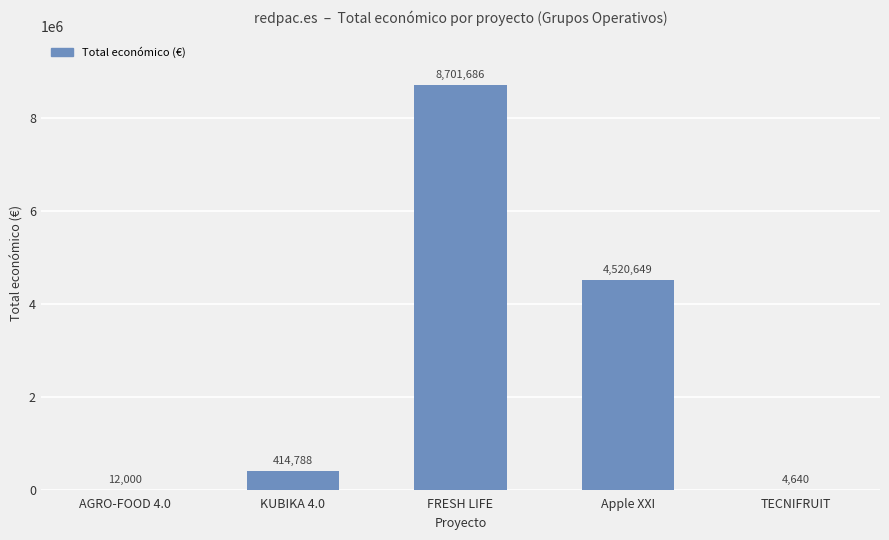

Reading left to right, extract all data points from this chart.

AGRO-FOOD 4.0=12000	KUBIKA 4.0=414788	FRESH LIFE=8701686	Apple XXI=4520649	TECNIFRUIT=4640